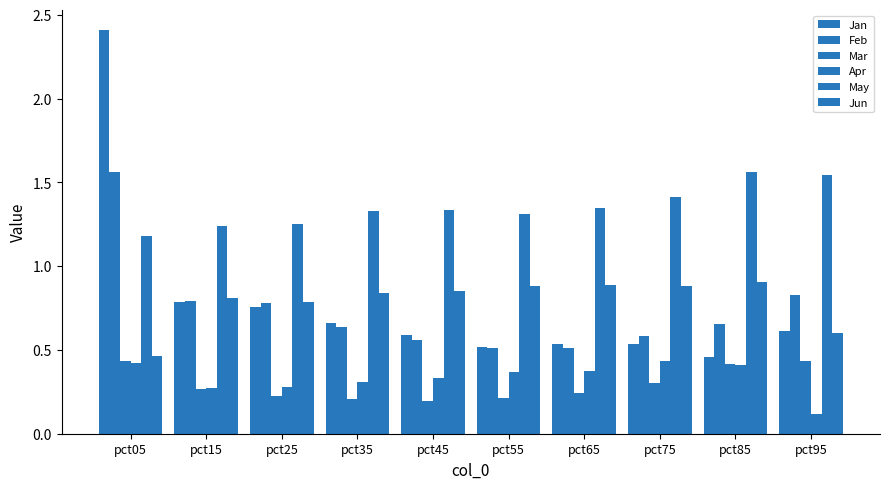

Is it true that Mar equals 0.4 at pct25?

False